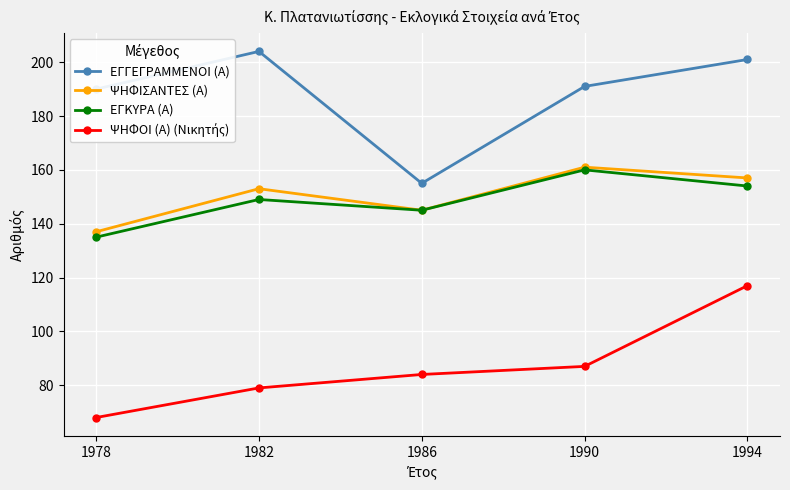

At which label does ΕΓΓΕΓΡΑΜΜΕΝΟΙ (Α) first exceed 191?

1982